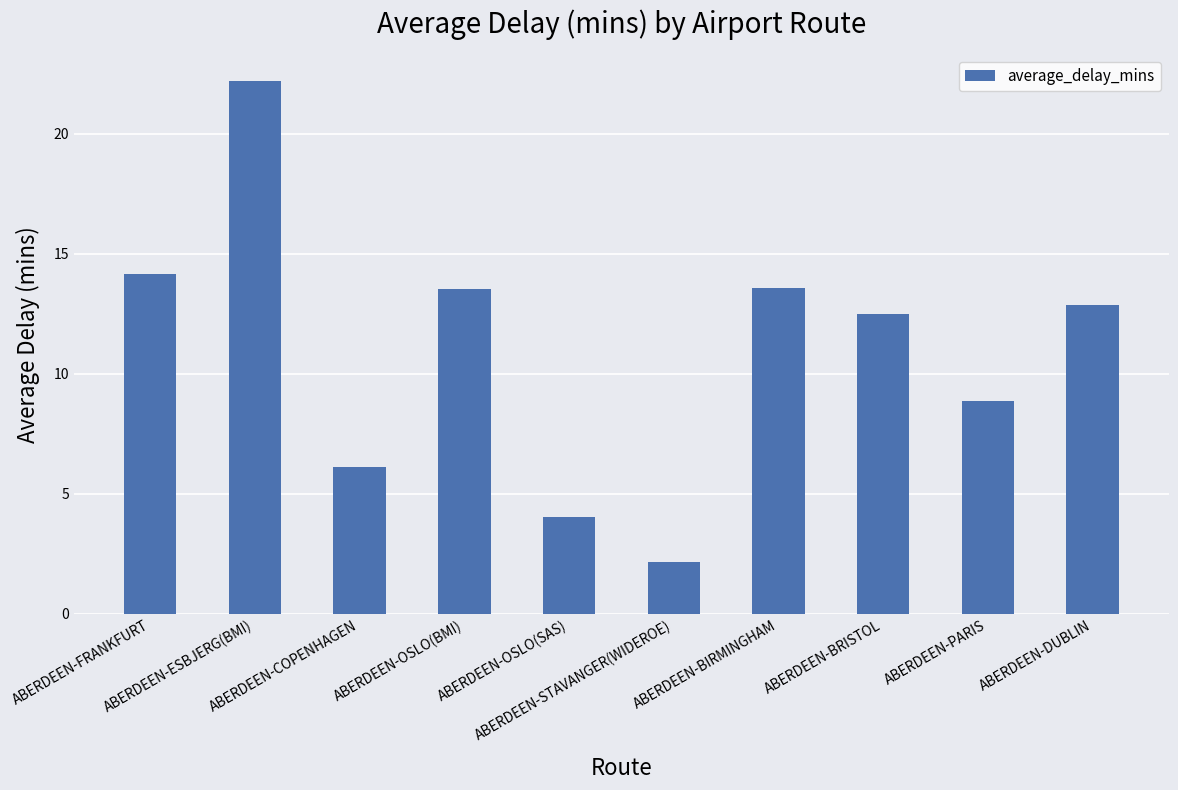

What is the difference between the maximum and minimum values?

20.0